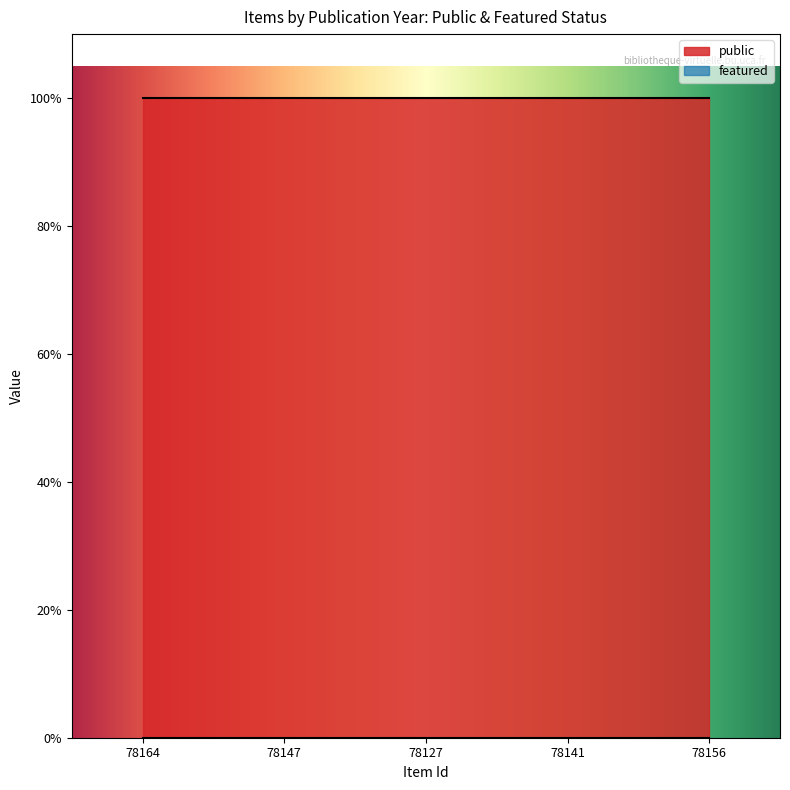

Which category has the lowest value in the public series?

78164